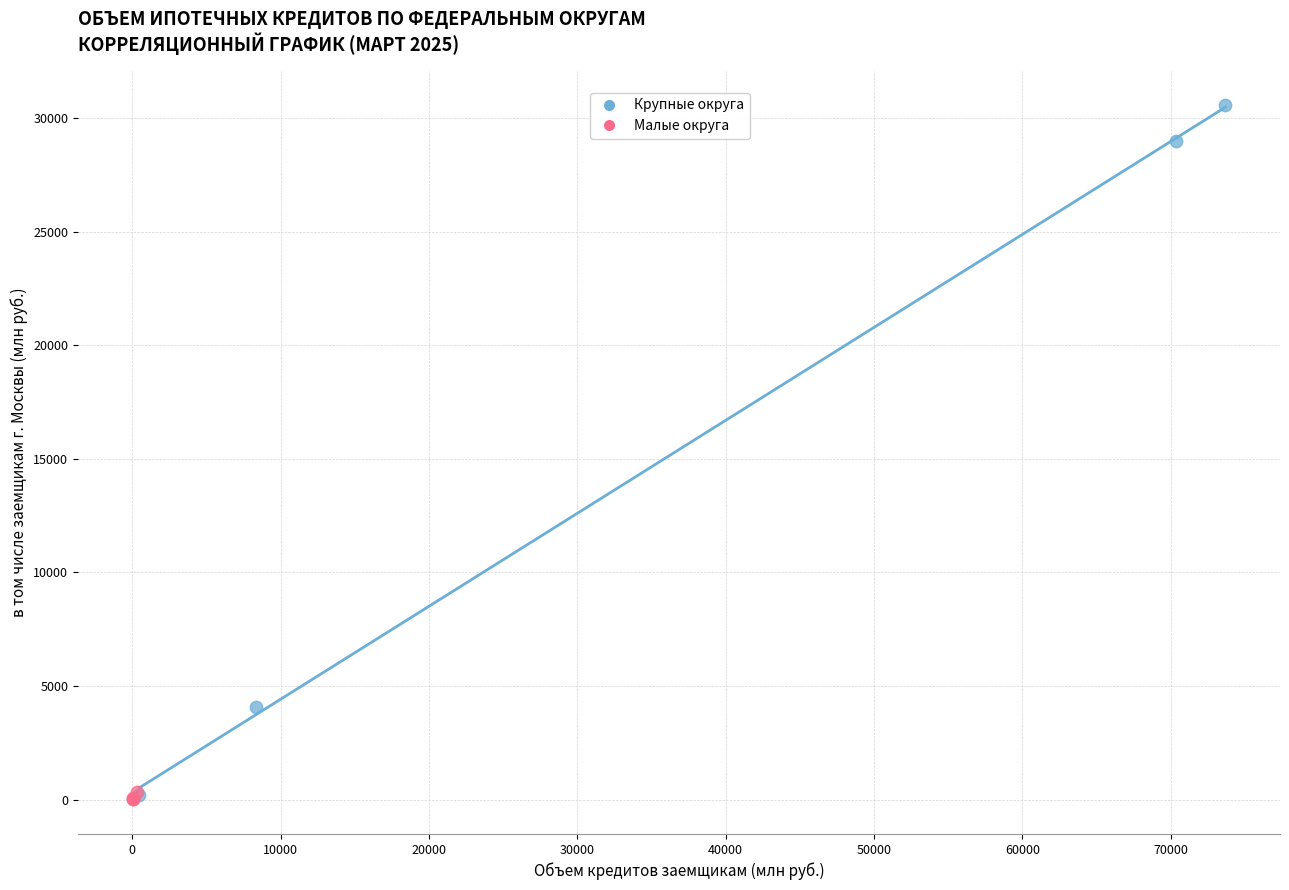

Which series has the largest Y range (max minus min)?

Крупные округа